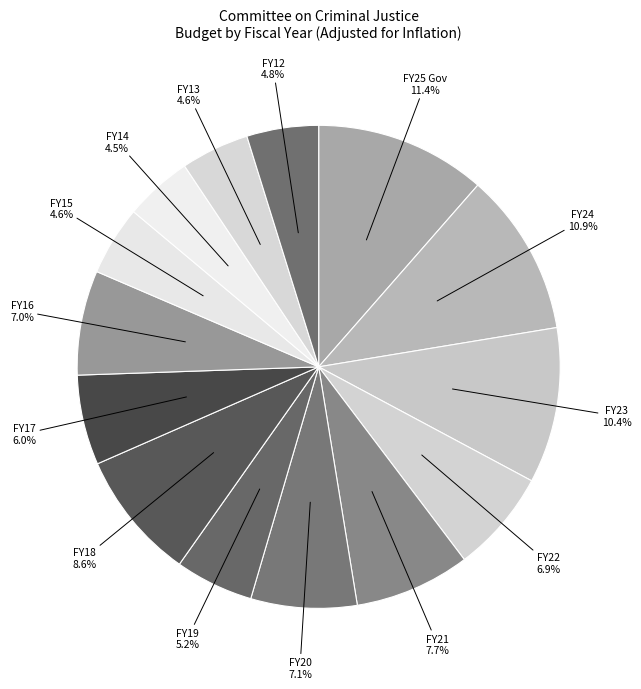

Rank the categories by value from highest to lowest.

FY25 Gov, FY24, FY23, FY18, FY21, FY20, FY16, FY22, FY17, FY19, FY12, FY15, FY13, FY14